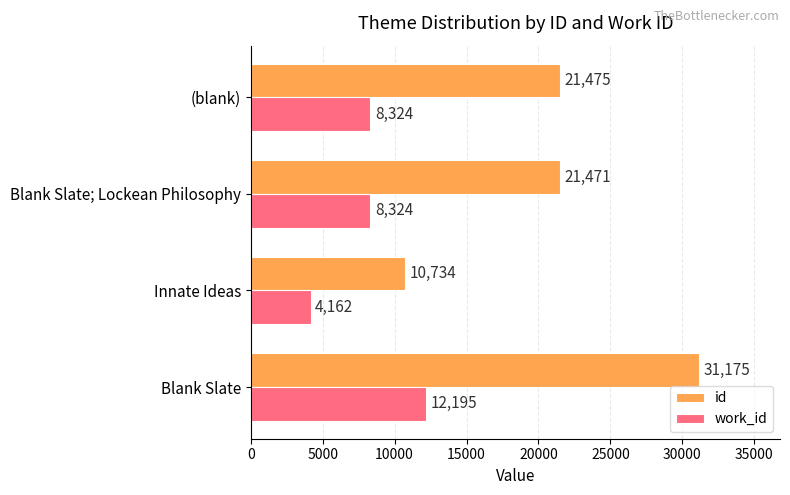

What is the maximum value for work_id?

12195